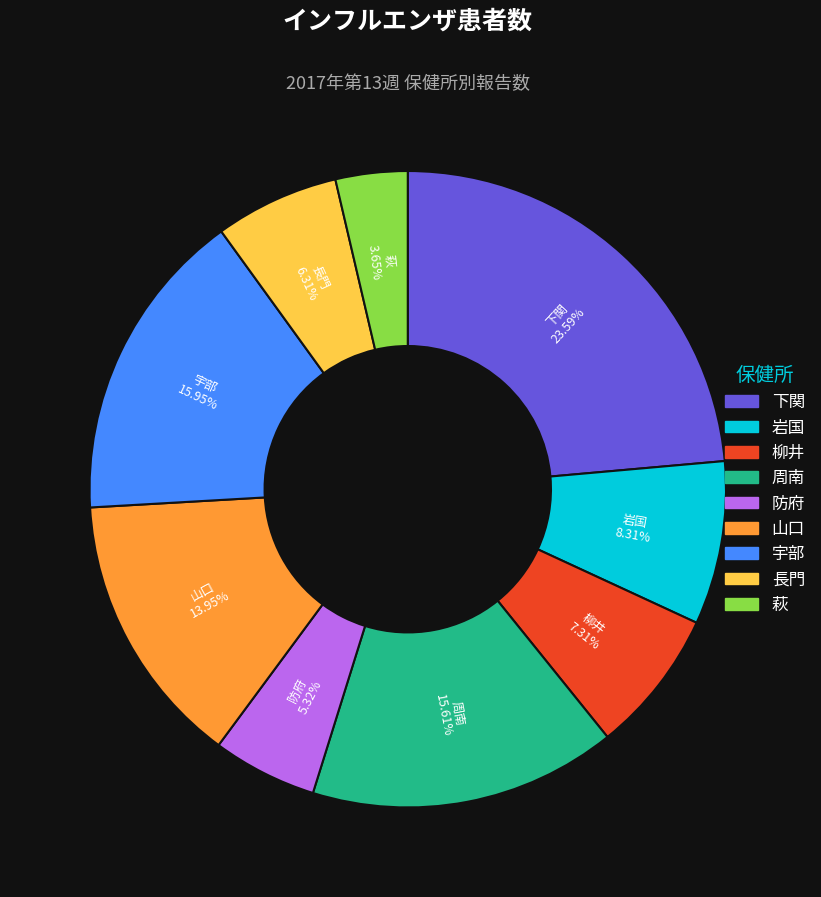

The 岩国 slice represents 1% of the pie. True or false?

False